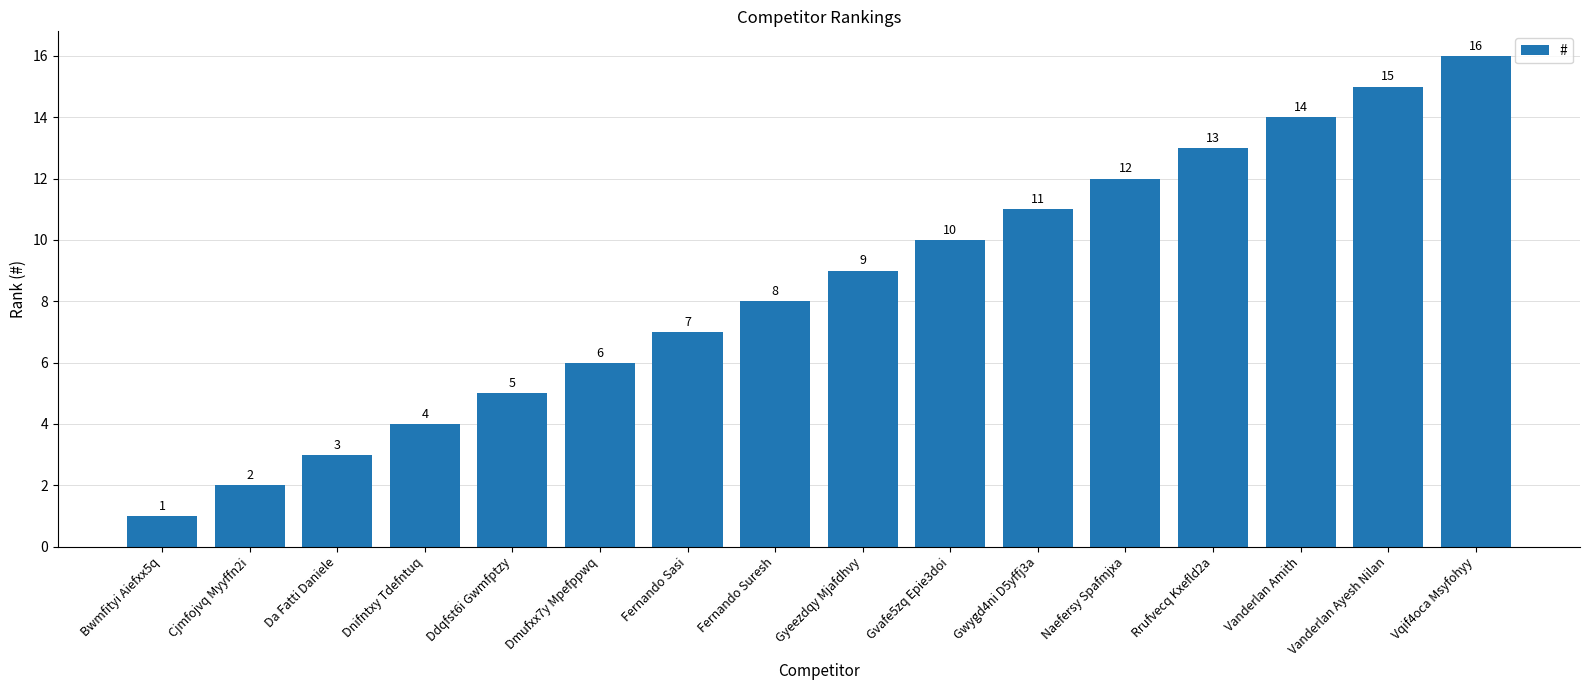

What is the difference between the maximum and minimum values?

15